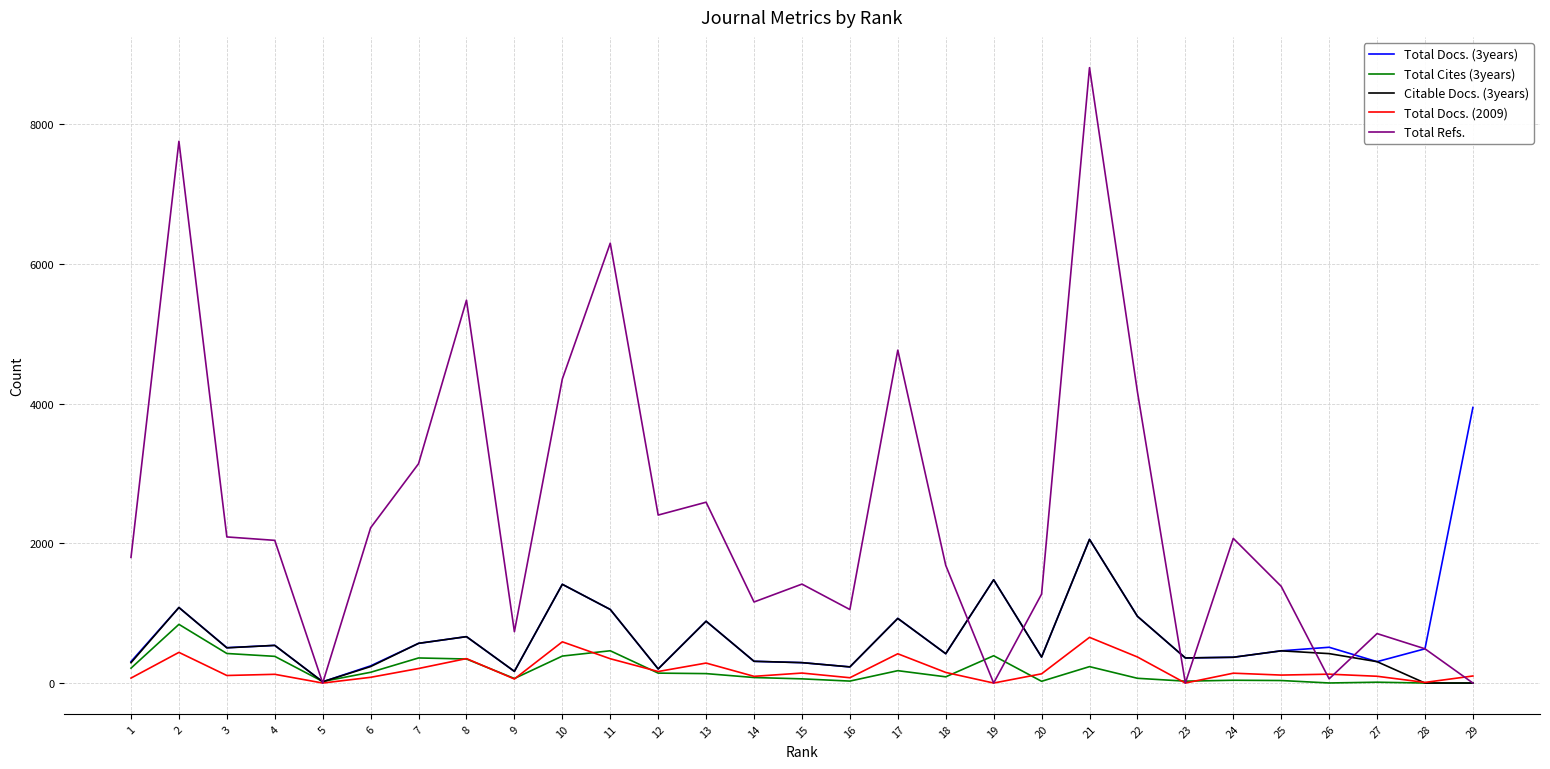

How many values in the Citable Docs. (3years) series are below 420?

14